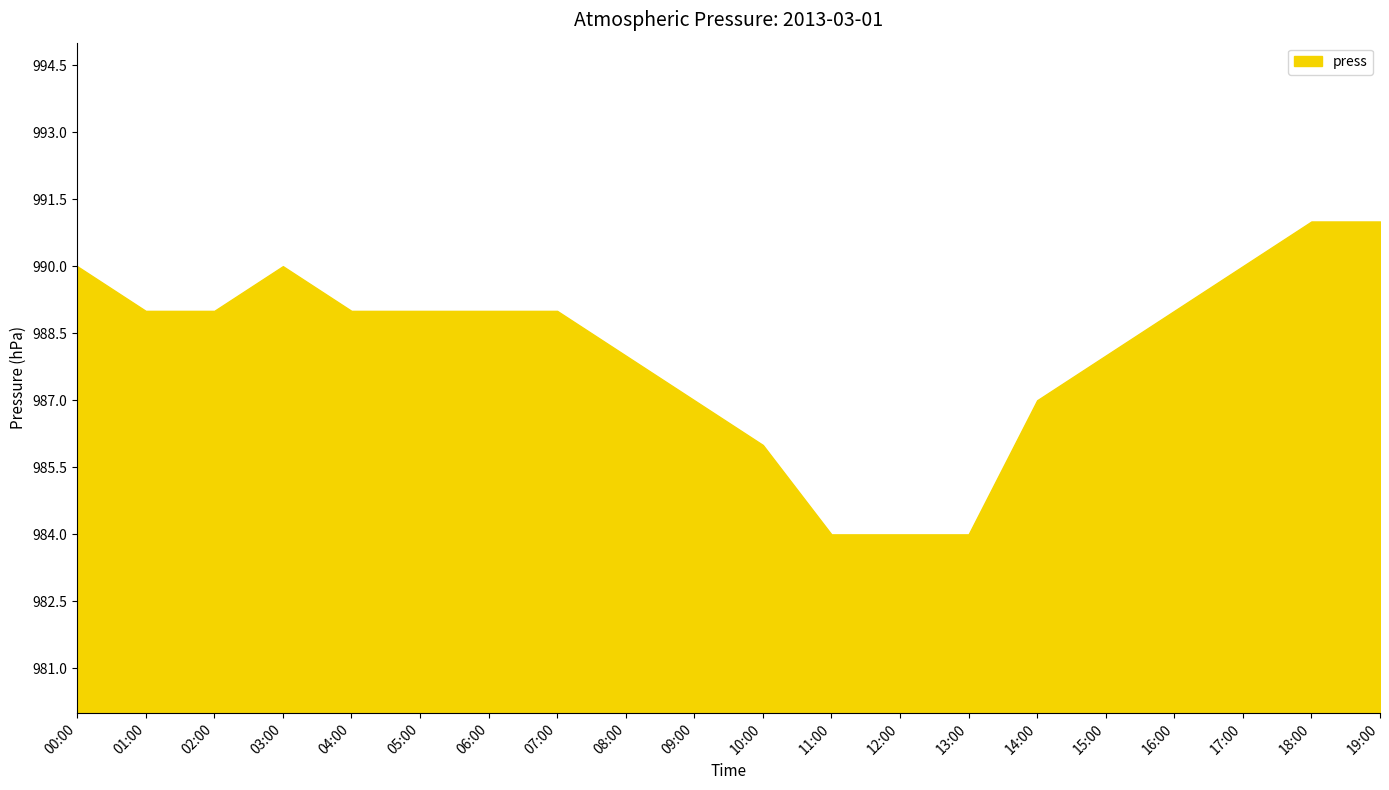

What is the minimum value shown in the chart?

984